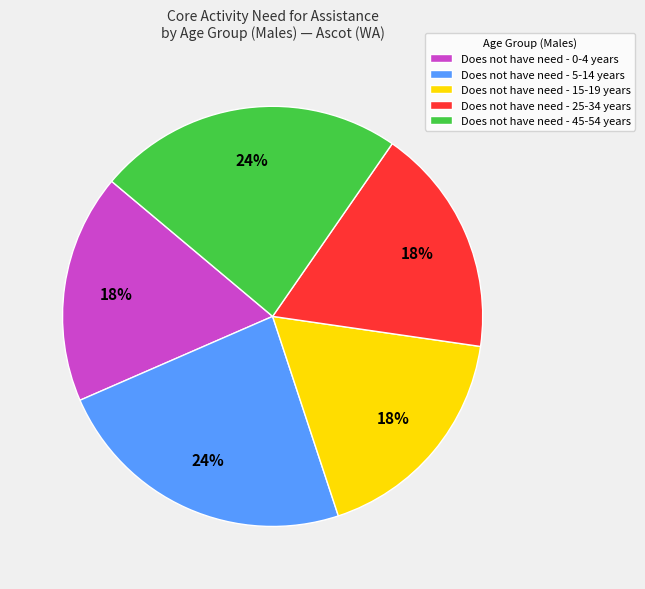

Is it true that Does not have need - 0-4 years is 18% of the pie?

True